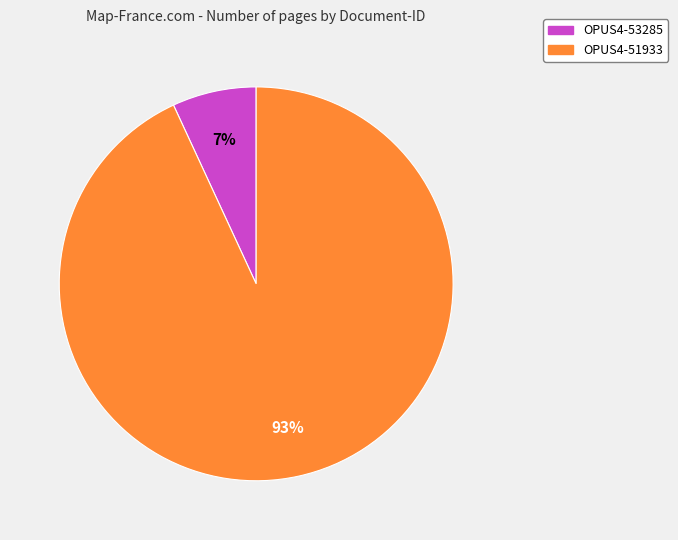

To the nearest percent, what percentage of the pie is OPUS4-51933?

93%